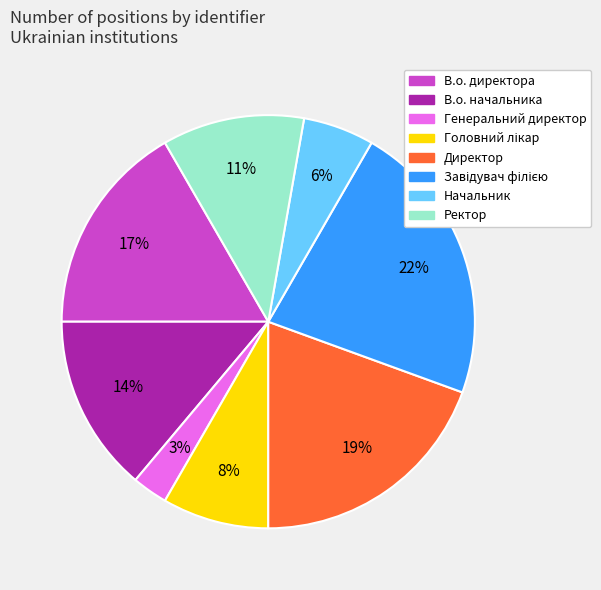

Which category has the smallest portion of the pie?

Генеральний директор